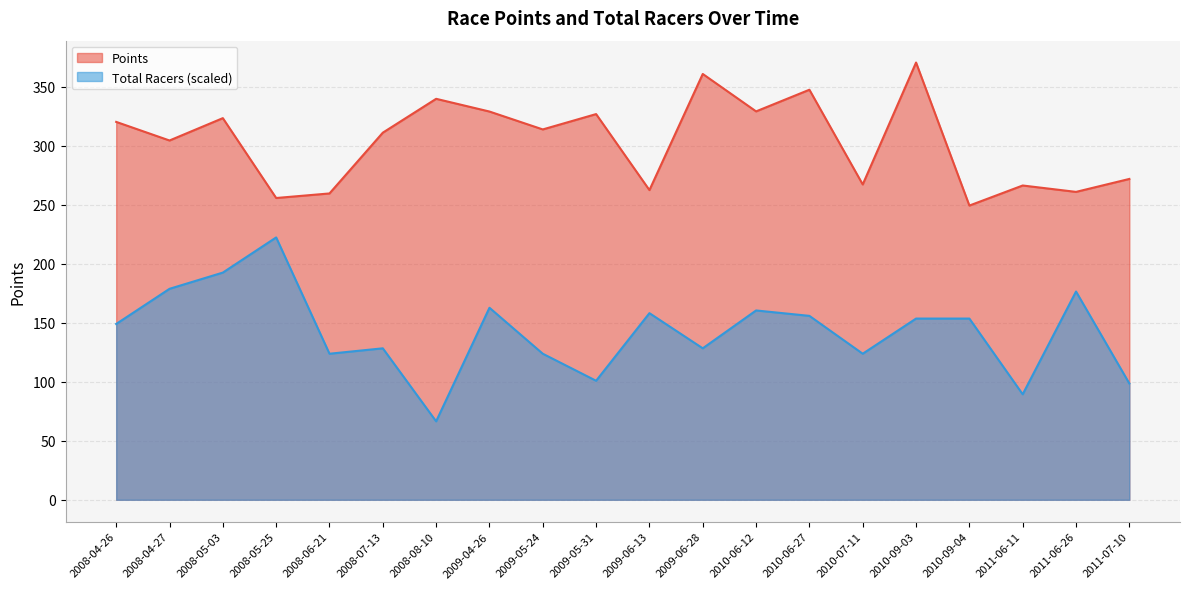

True or false: Points and Total Racers intersect in this chart.

False